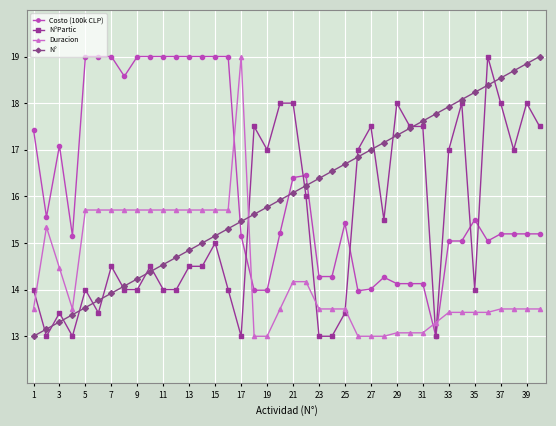

What is the lowest value of the N° series?

13.0